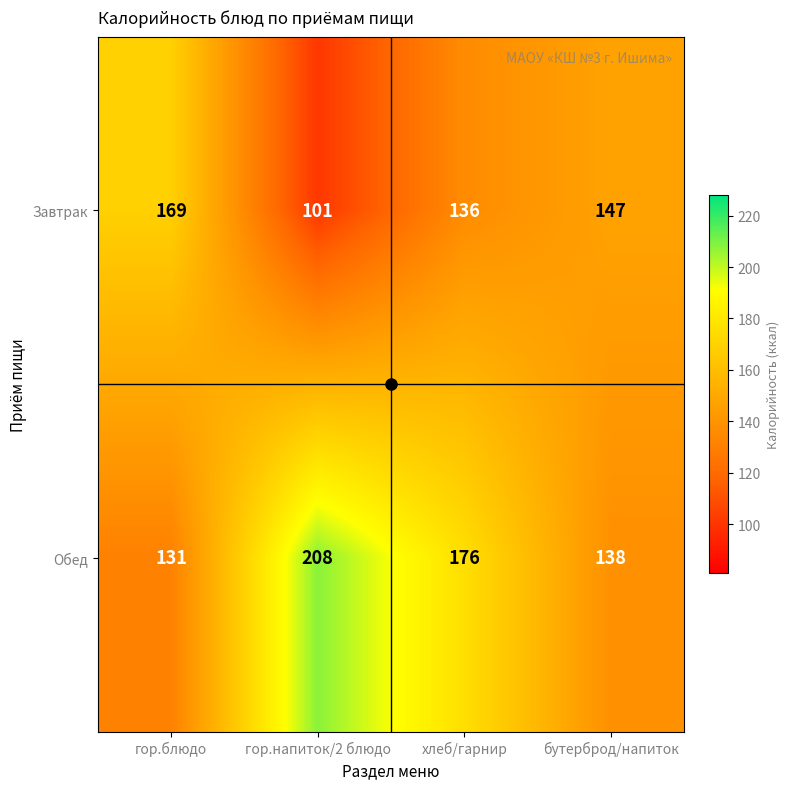

At which label is Завтрак closest to 135?

хлеб/гарнир